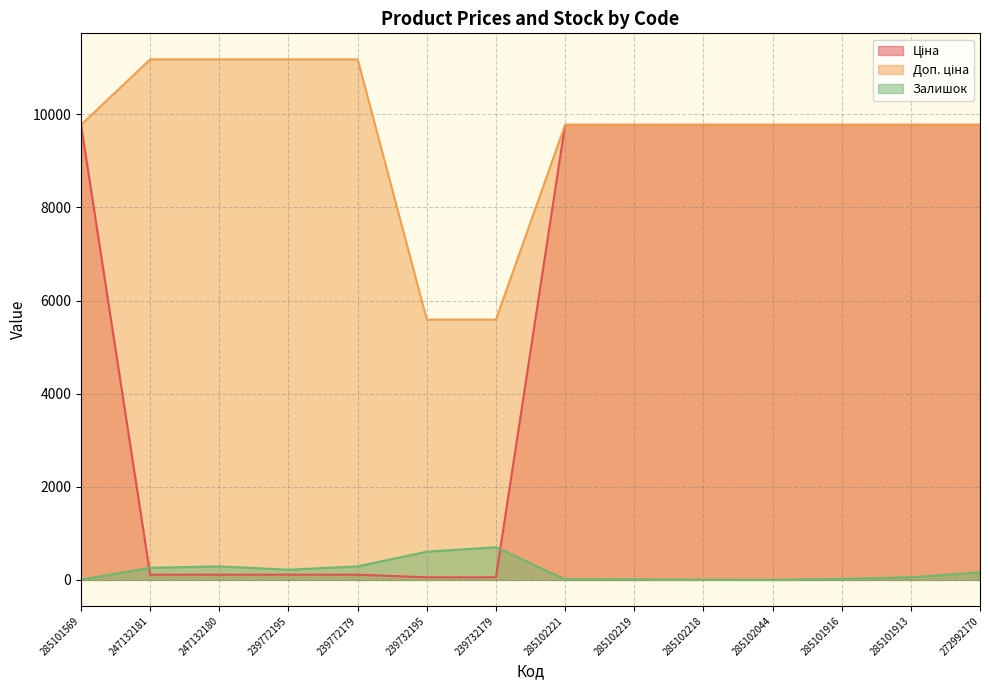

Reading right to left, transcribe all the data shown in this chart.

Ціна: 9775.5	9775.5	9775.5	9775.5	9775.5	9775.5	9775.5	55.9	55.9	111.8	111.8	111.8	111.8	9775.5
Доп. ціна: 9775.5	9775.5	9775.5	9775.5	9775.5	9775.5	9775.5	5591.0	5591.0	11182.0	11182.0	11182.0	11182.0	9775.5
Залишок: 165.0	56.0	21.0	1.0	3.0	11.0	11.0	702.0	606.0	290.0	218.0	290.0	260.0	7.0